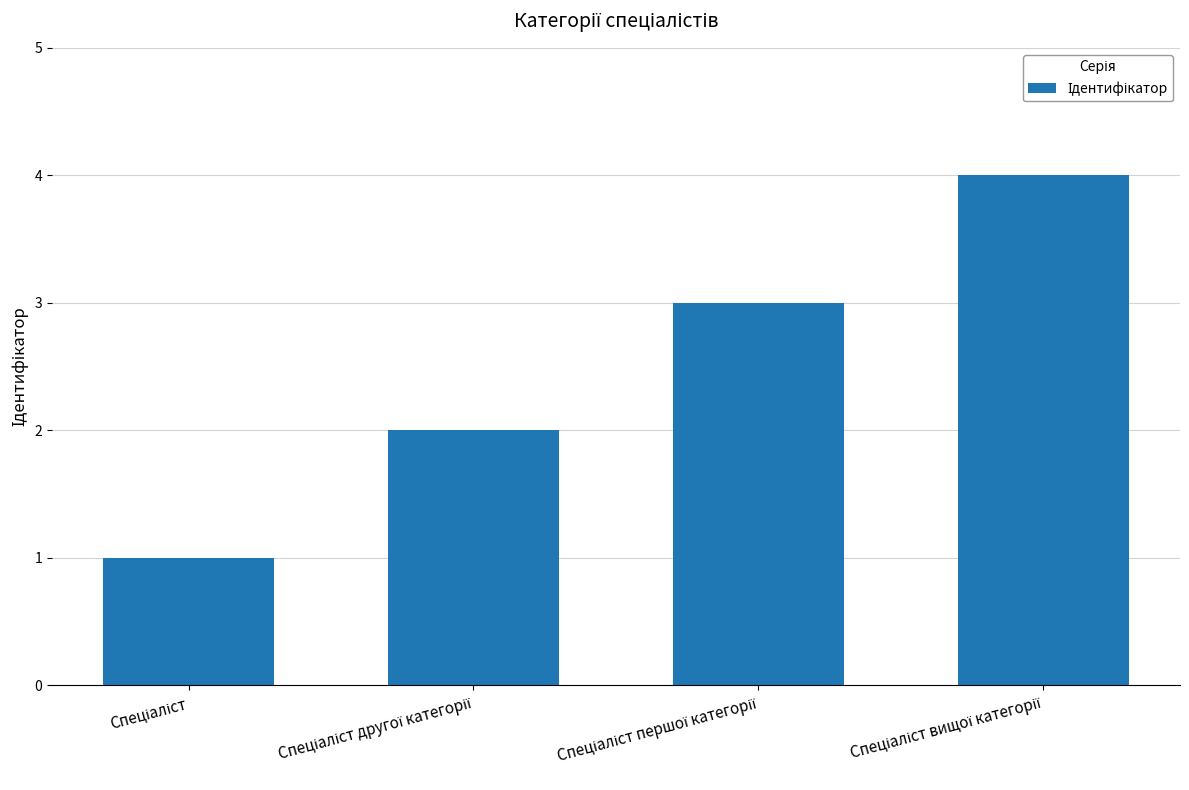

Does the chart contain any negative values?

No